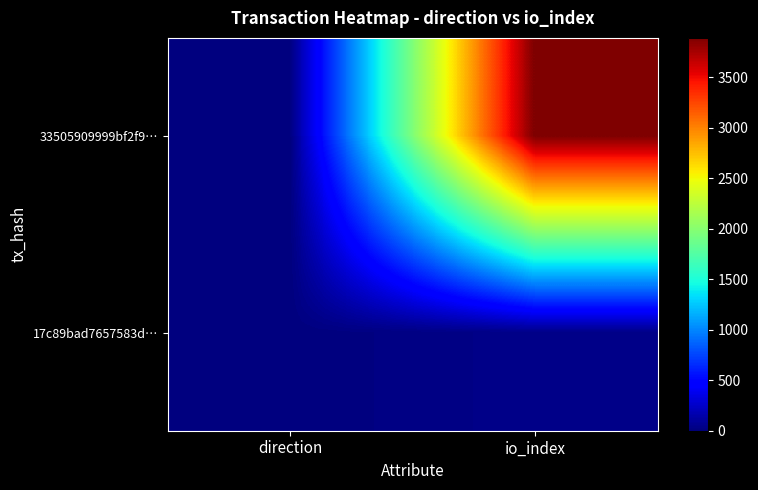

At which category is the sum across all series the highest?

io_index